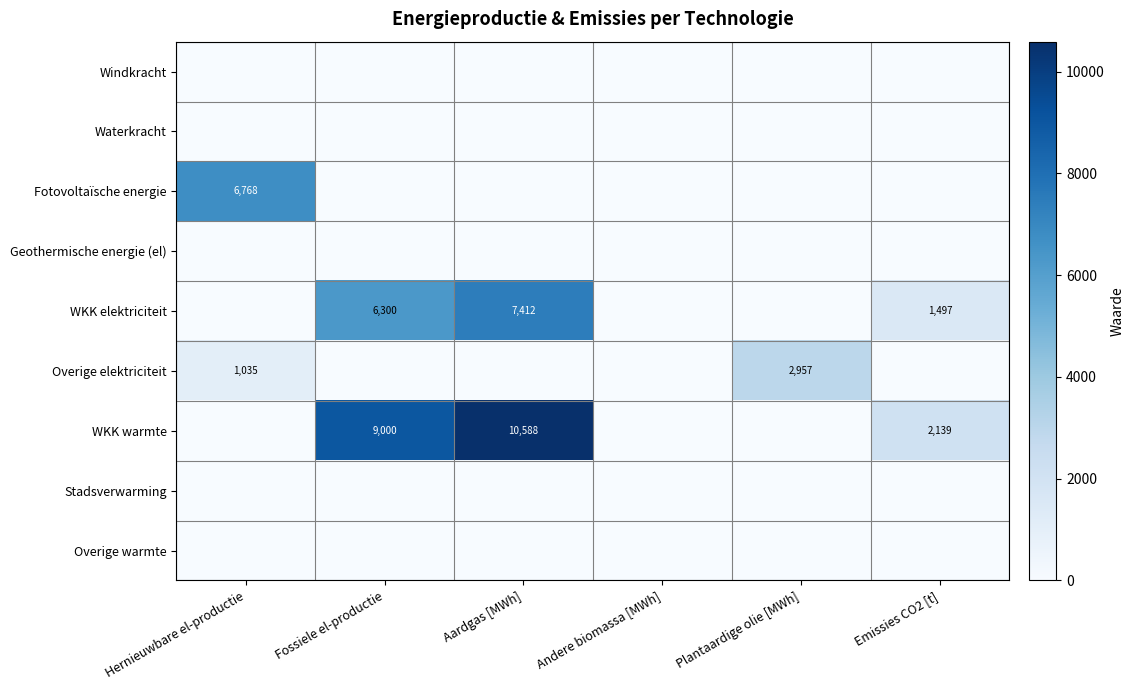

List the series in order of their peak value, lowest first.

Windkracht, Waterkracht, Geothermische energie (el), Stadsverwarming, Overige warmte, Overige elektriciteit, Fotovoltaïsche energie, WKK elektriciteit, WKK warmte